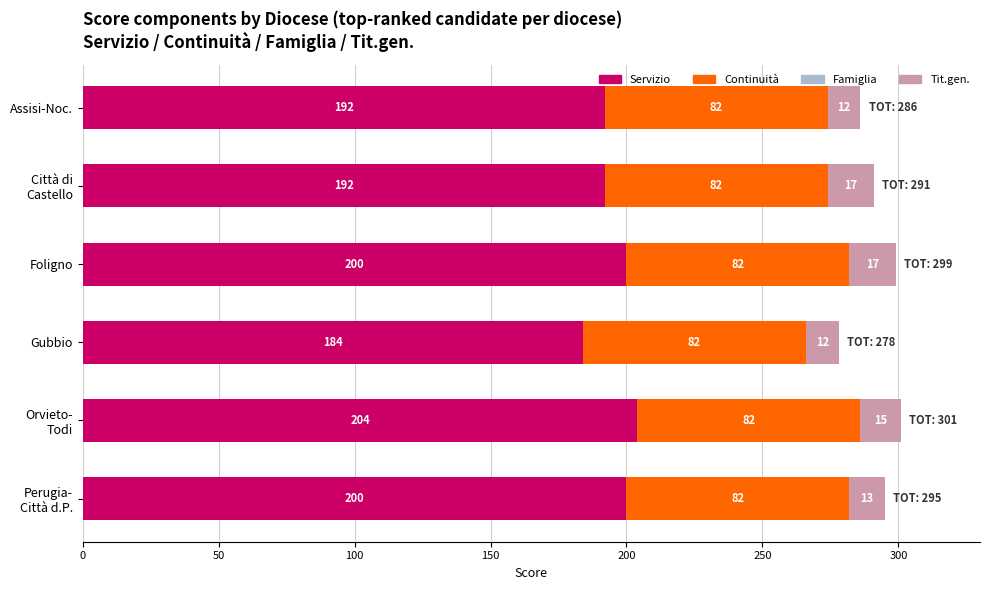

What is the approximate value of Servizio at Gubbio?

184